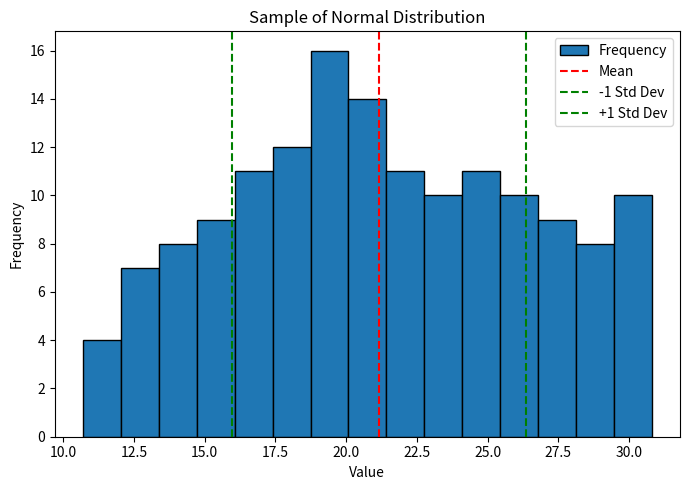

Read against the x-axis, roughly where is the centre of the tallest bar?

19.5